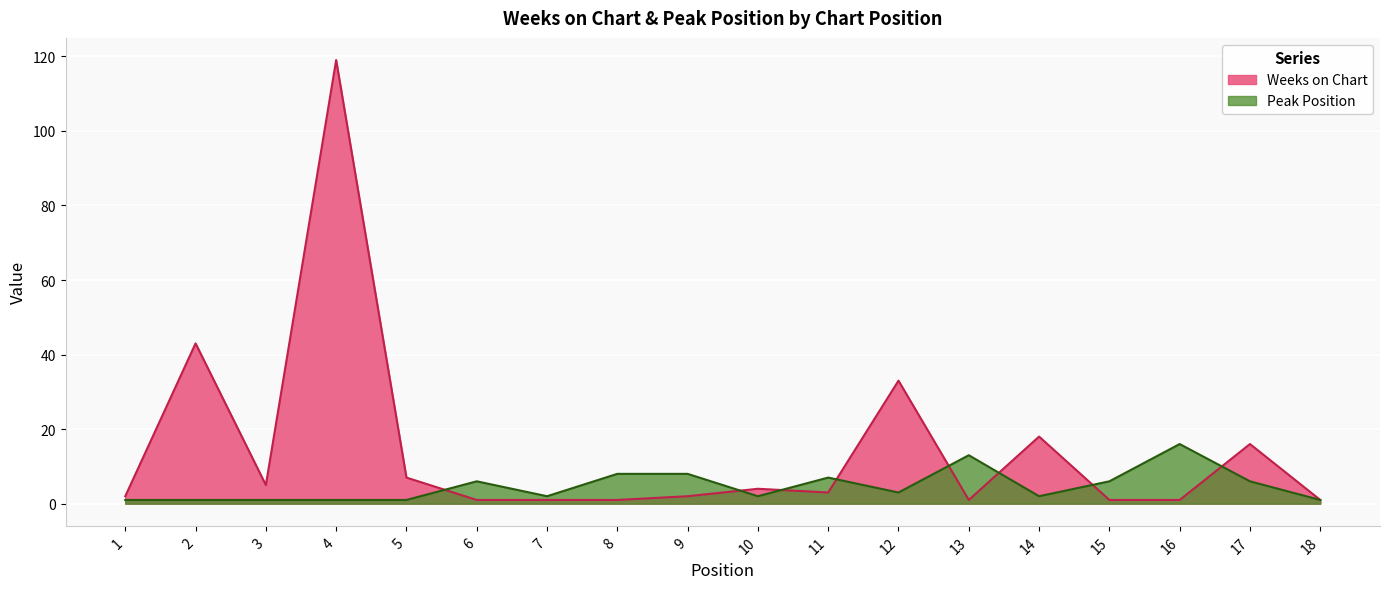

What is the value of the Weeks on Chart point at the 8th from the left?

1